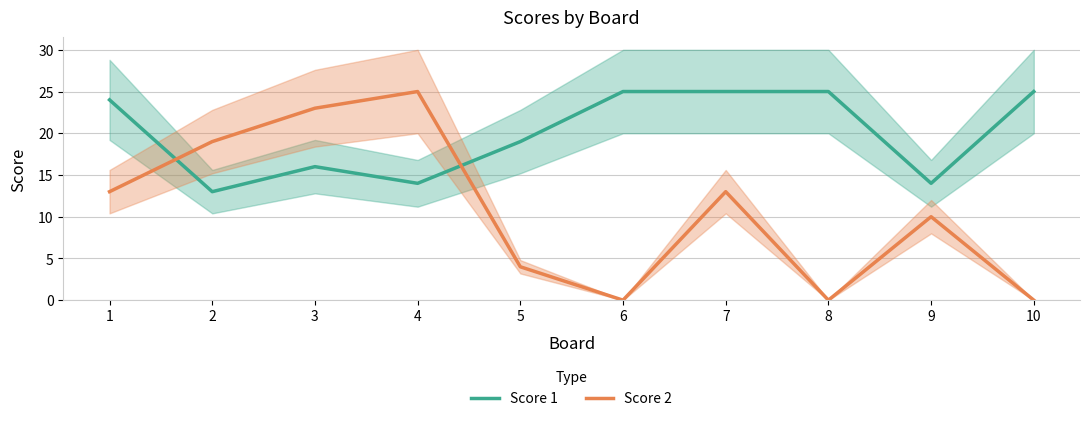

How many intersections are there between Score 1 and Score 2?

2